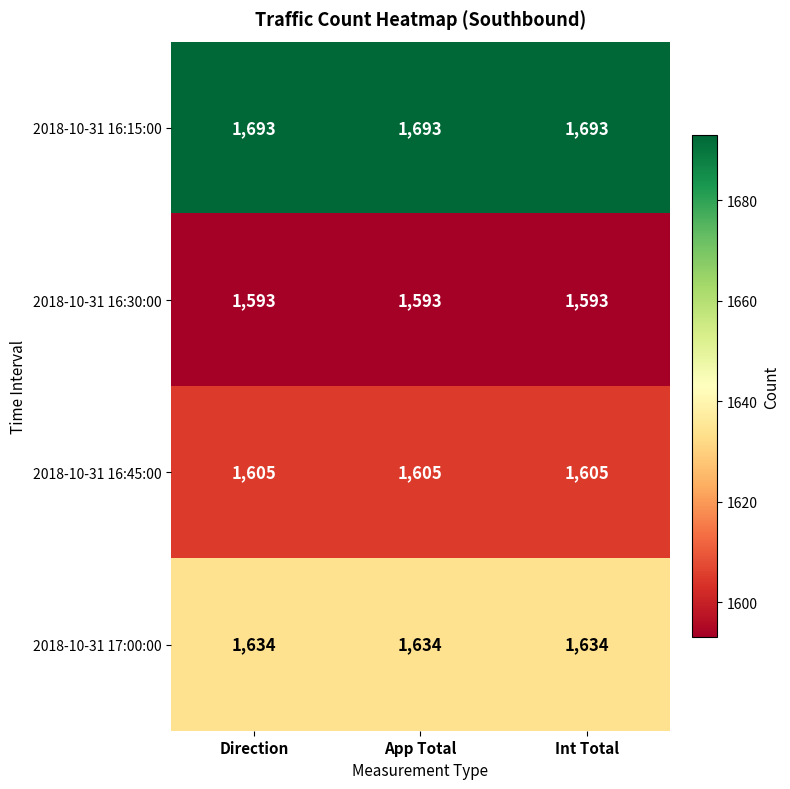

What is the average value of the 2018-10-31 16:15:00 series?

1693